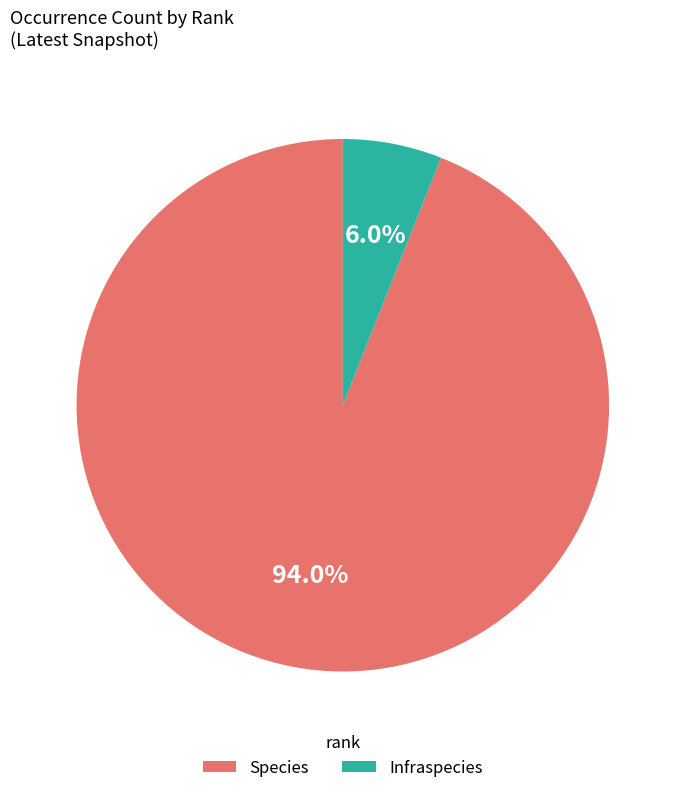

What is the ratio of the value at Infraspecies to the value at Species?

0.1